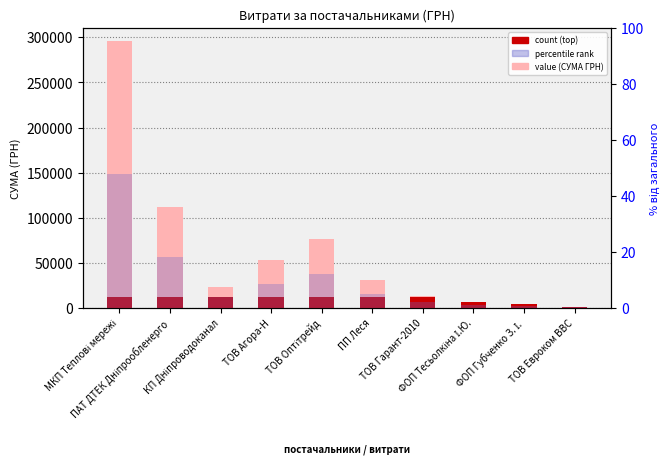

Is the value of СУМА (ГРН) at КП Дніпроводоканал greater than the value of % від загального at ТОВ Евроком ВВС?

Yes